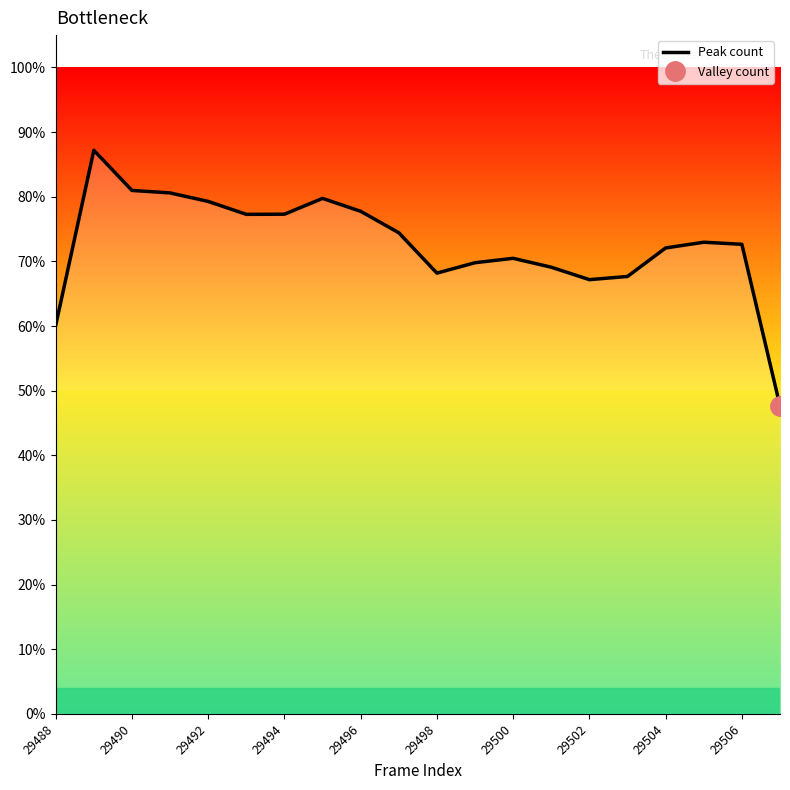

What is the smallest value displayed?

0.5